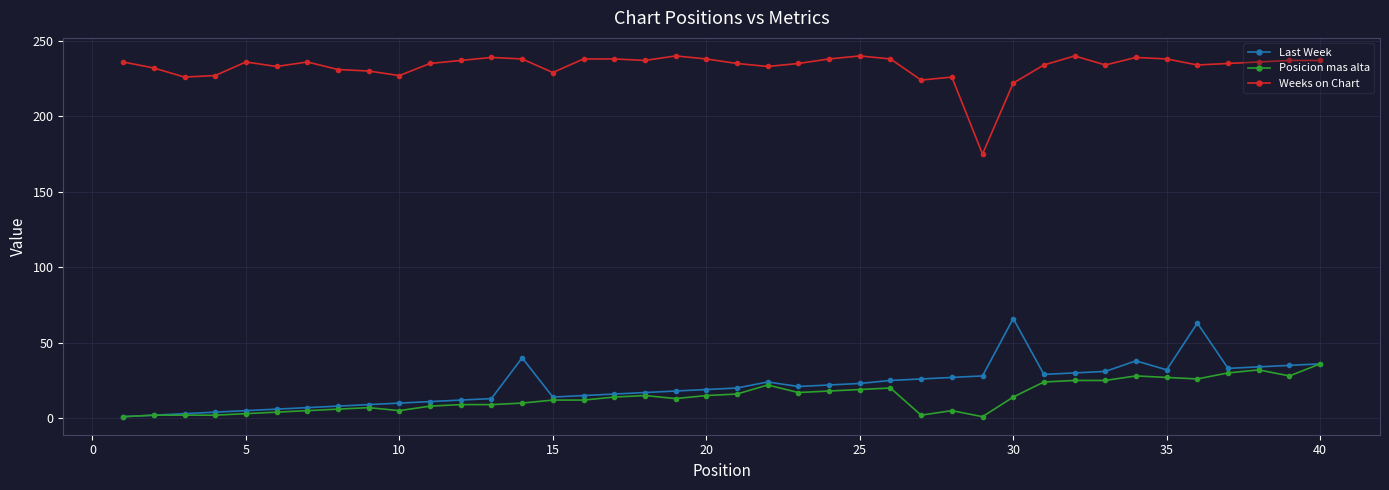

What is the difference between the maximum and minimum values in the Last Week series?

65